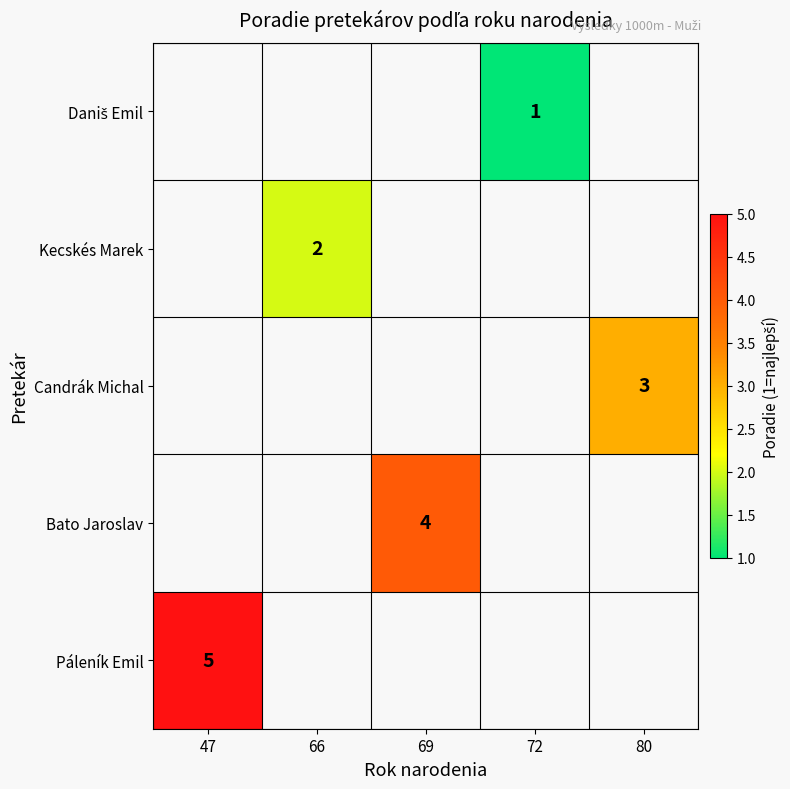

Is it true that Páleník Emil equals 2 at 47?

False